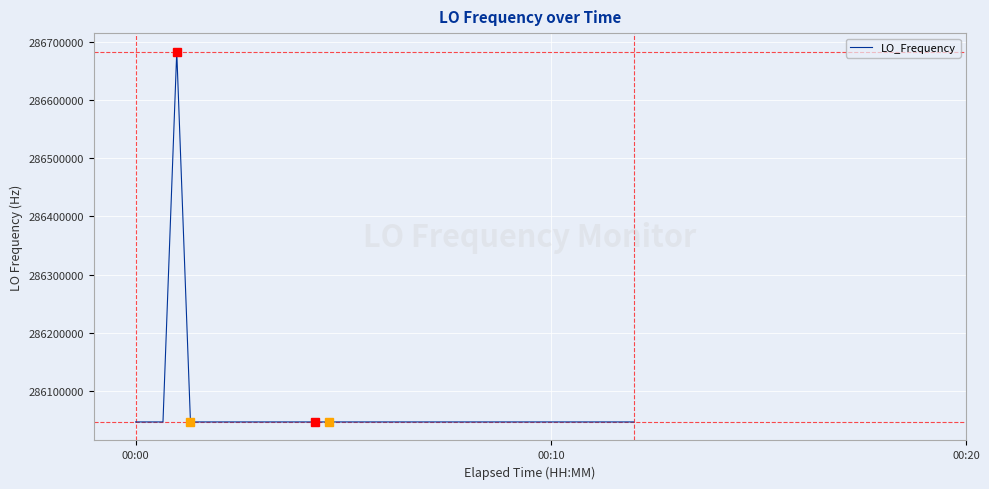

What is the greatest value displayed?

286682705.8